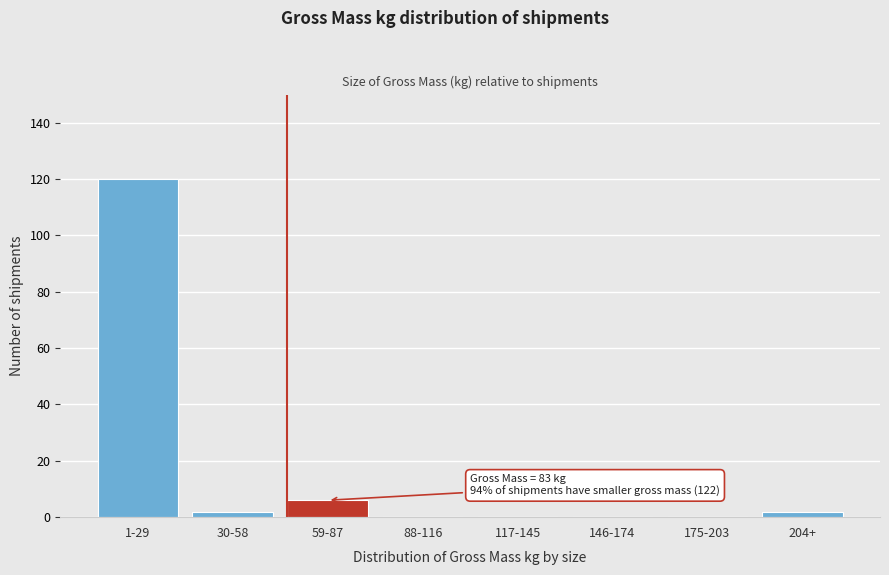

Reading left to right, transcribe all the data shown in this chart.

1-29=120	30-58=2	59-87=6	88-116=0	117-145=0	146-174=0	175-203=0	204+=2